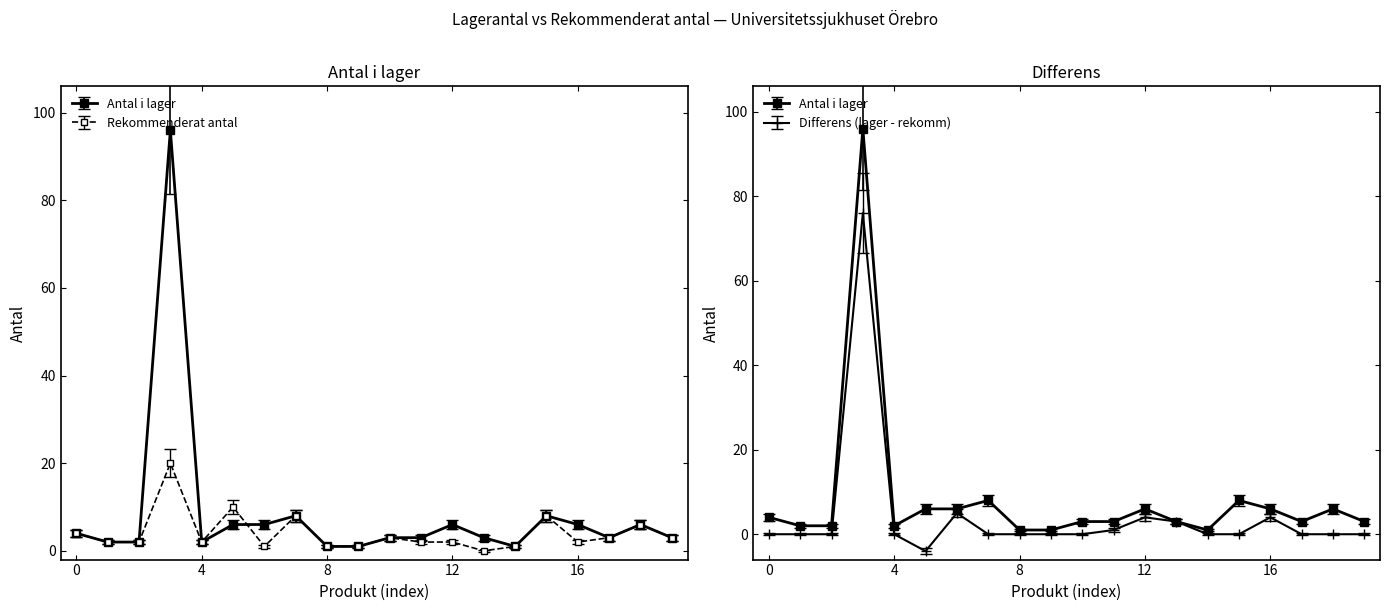

List the series in order of their peak value, highest first.

Antal i lager, Rekommenderat antal